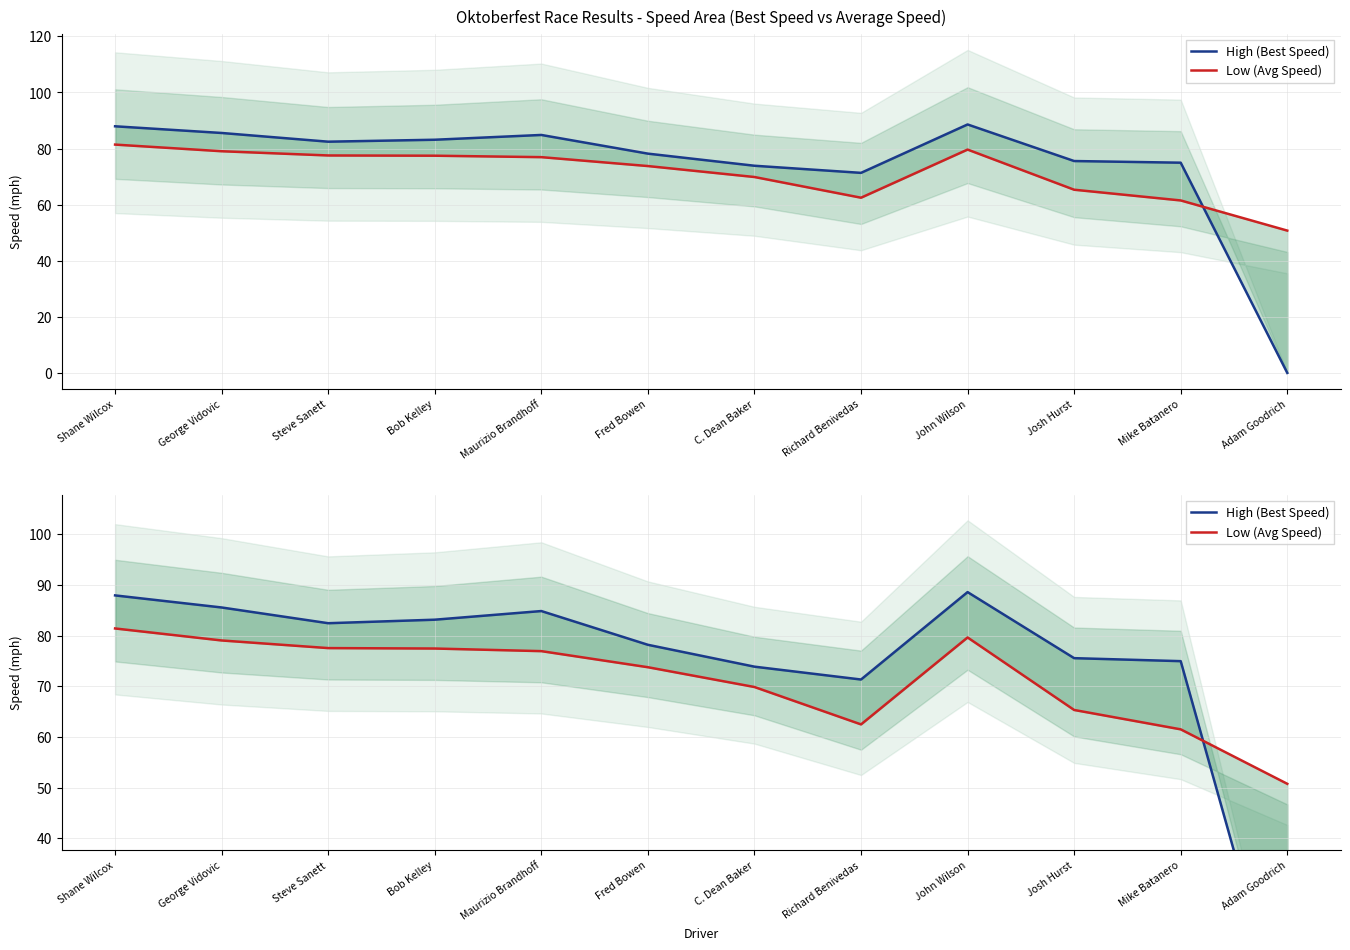

Which series has the largest range (max minus min)?

High (Best Speed)